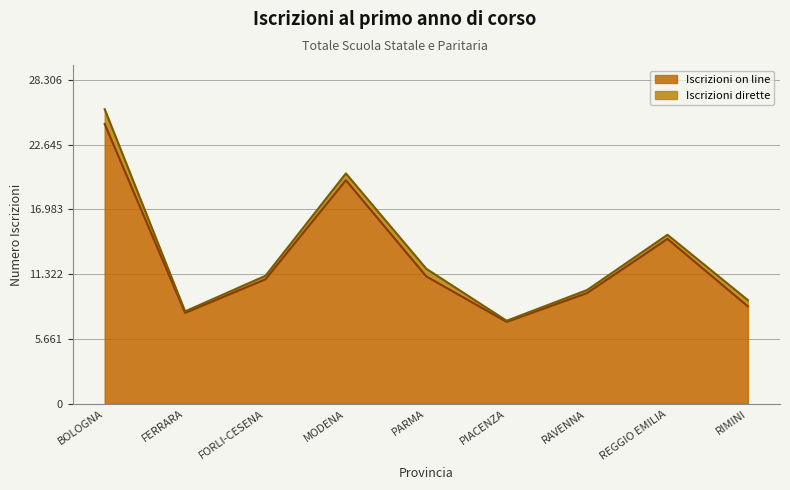

At which category does the data reach its first local peak?

MODENA